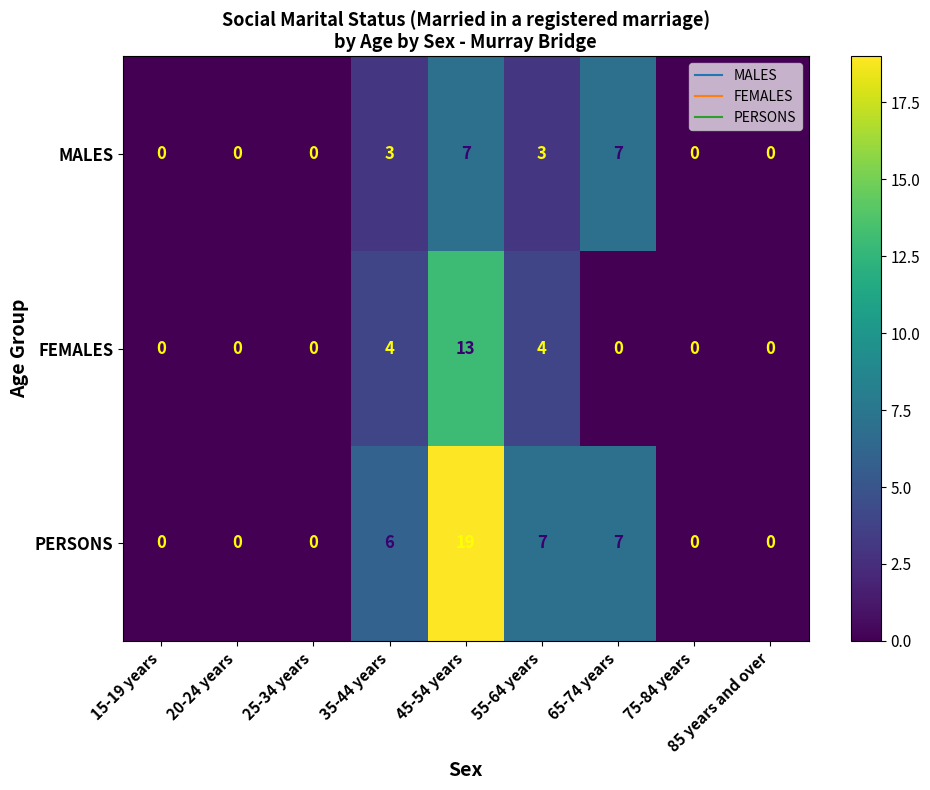

Is it true that PERSONS equals 7 at 65-74 years?

True